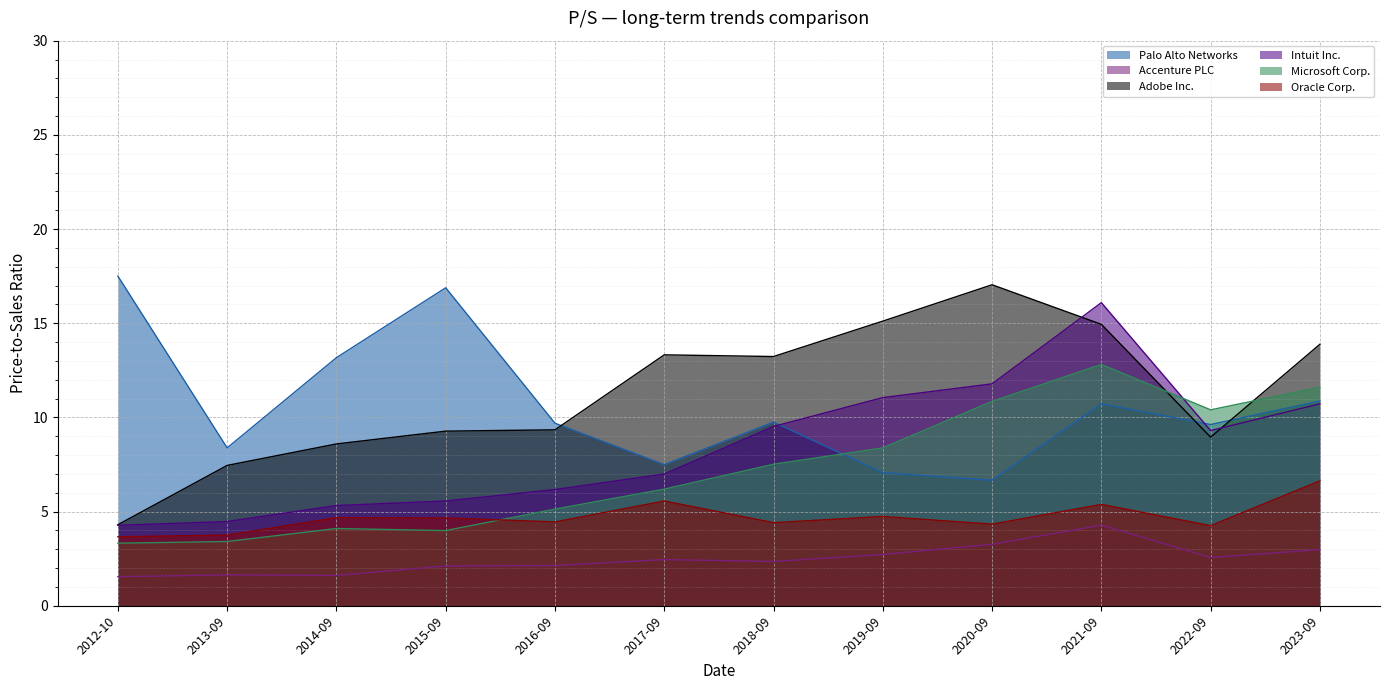

How many lines are shown in the chart?

6